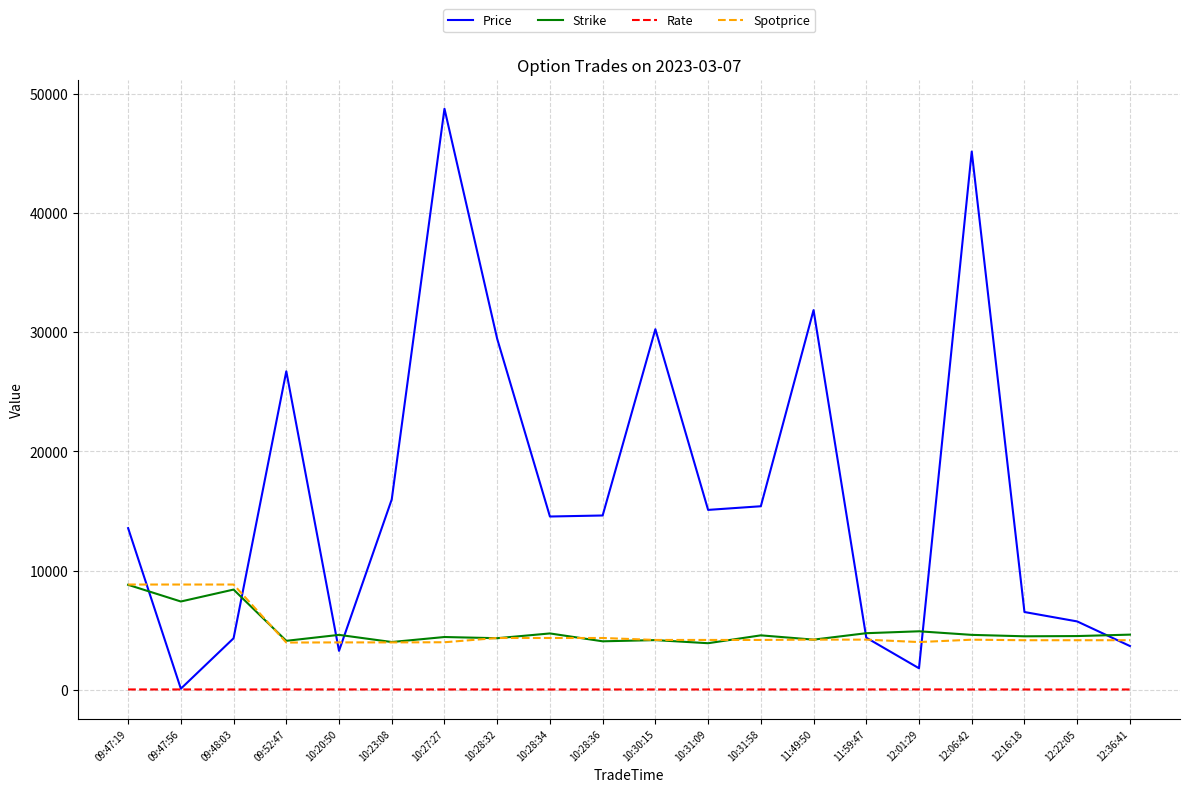

The value of Price at 09:52:47 is 34884.1. True or false?

False